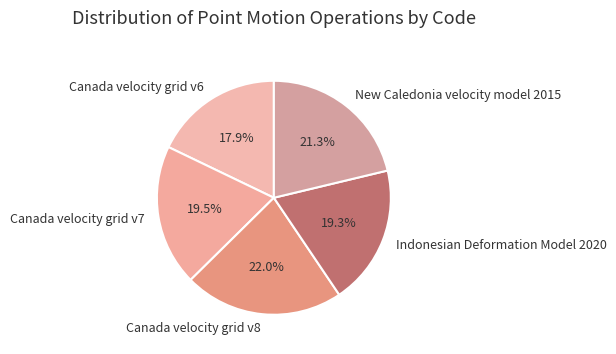

Count the number of slices in the pie.

5